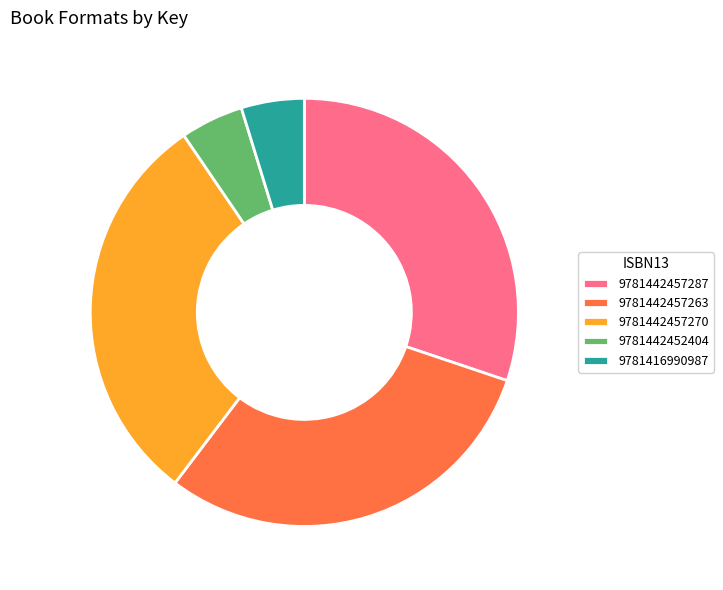

Which has a higher value, 9781442452404 or 9781442457263?

9781442457263